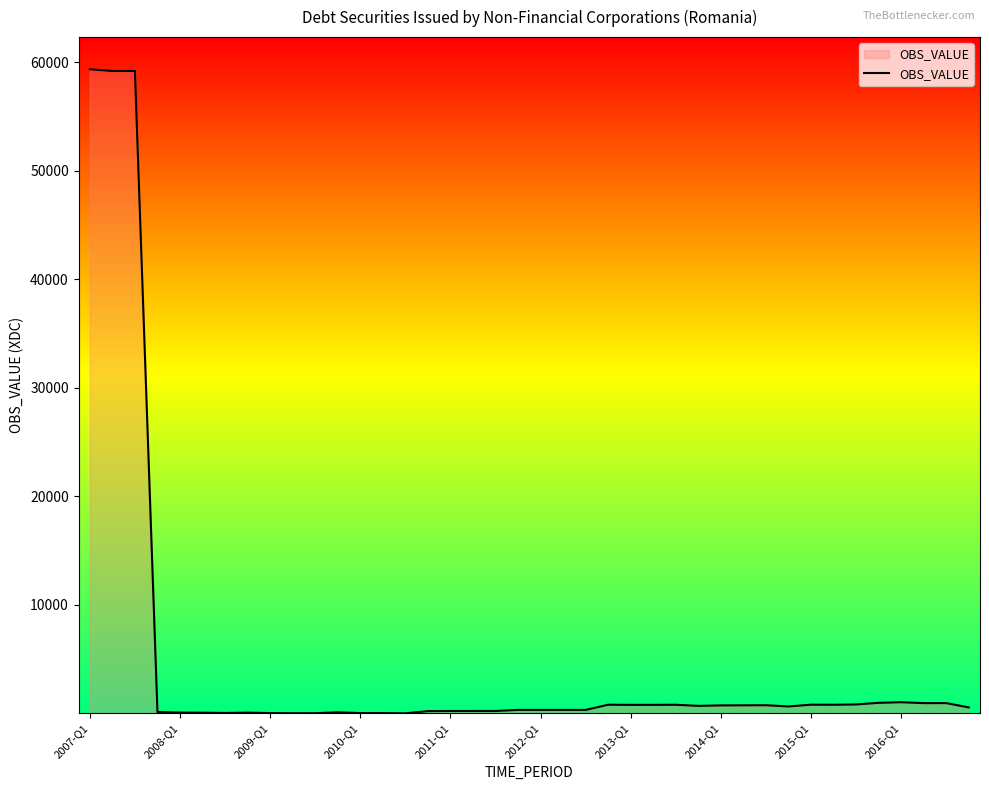

What is the difference between the maximum and minimum values?

59365.8